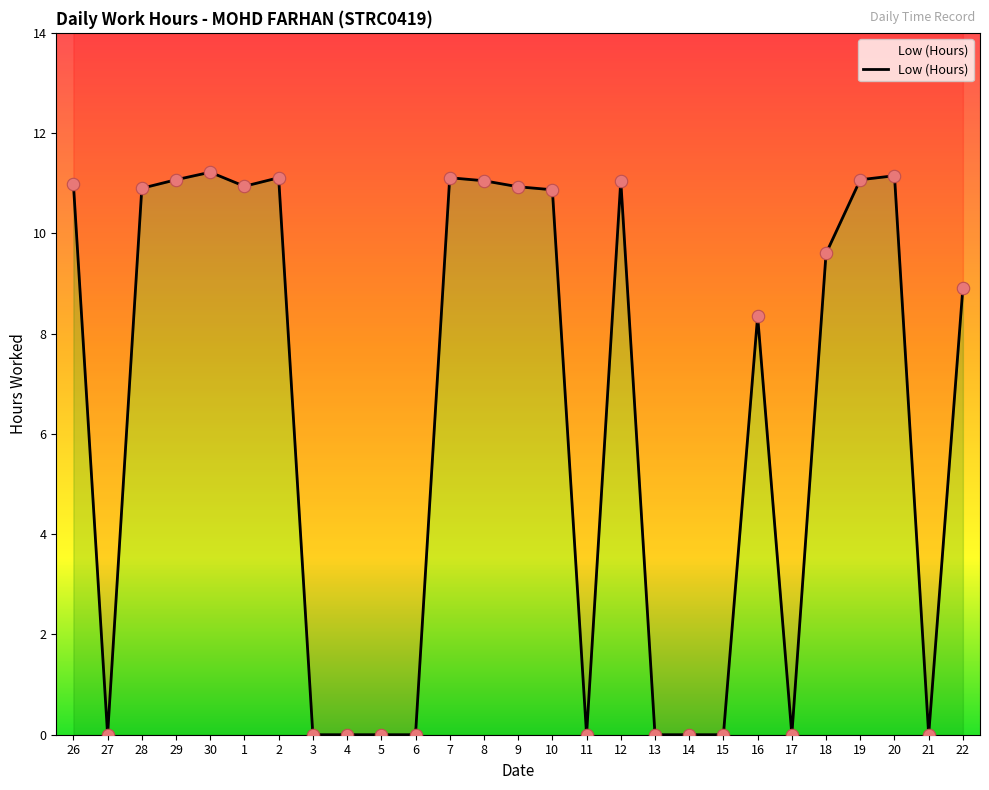

Which has a higher value, 9 or 3?

9